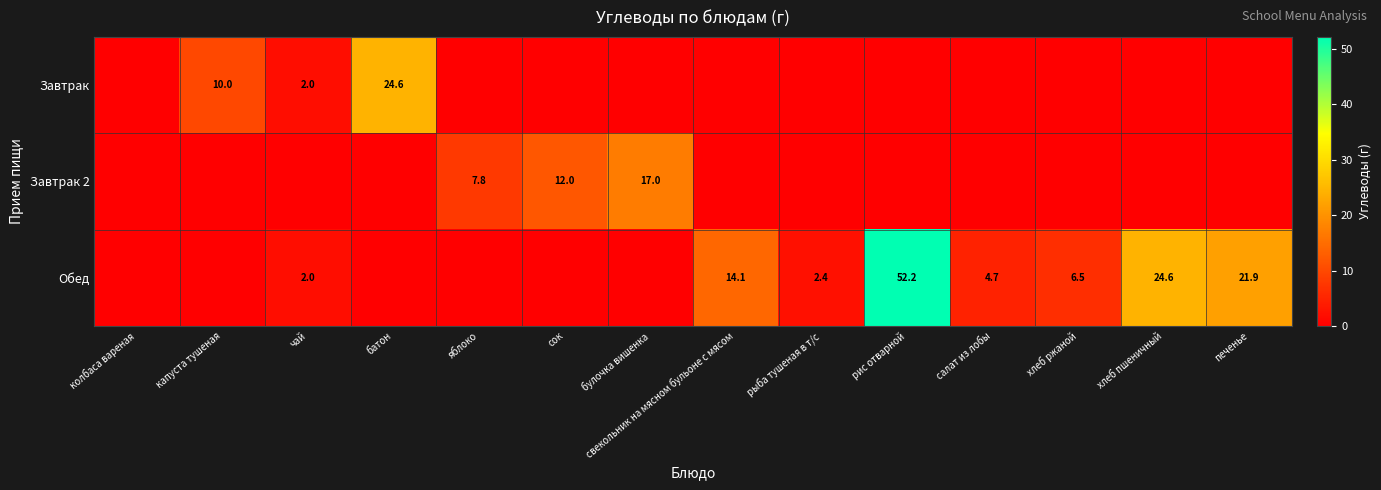

What is the difference between the Обед values at рыба тушеная в т/с and свекольник на мясном бульоне с мясом?

11.7